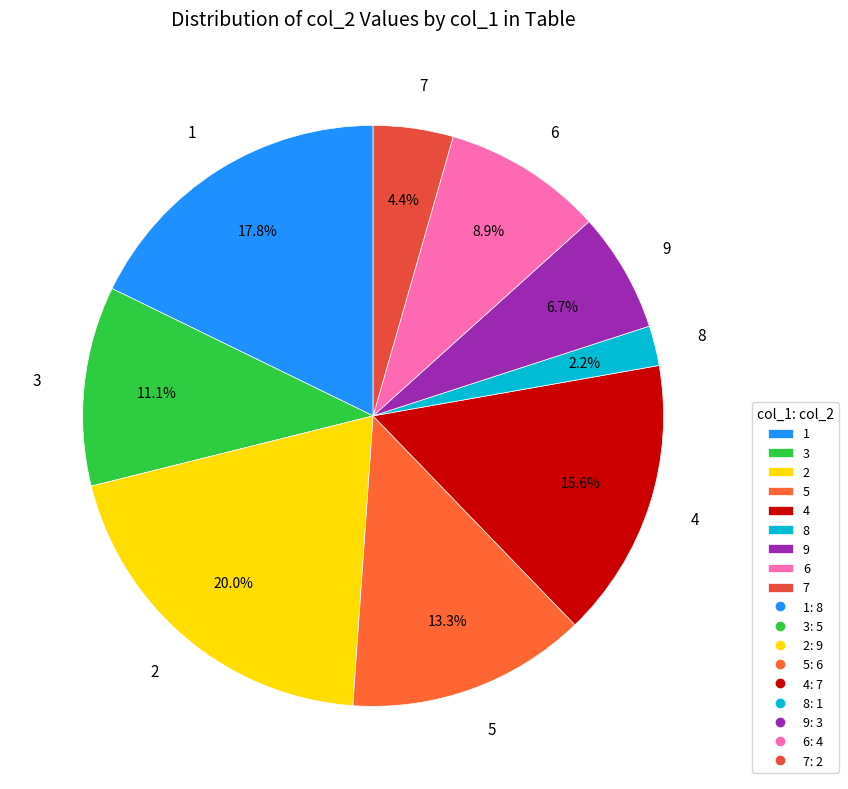

To the nearest percent, what is the difference between the largest and smallest slice percentages?

18%